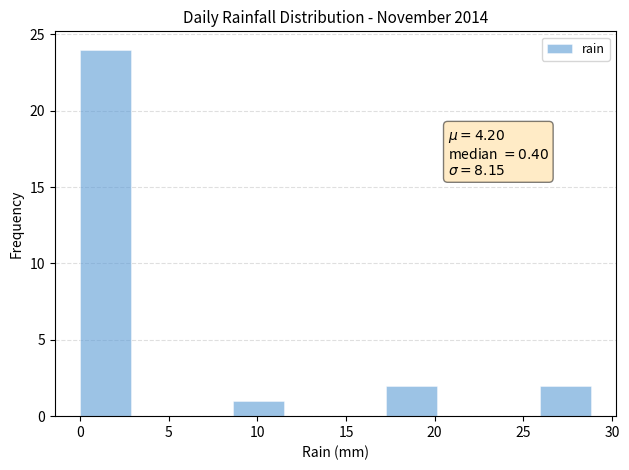

Which range on the x-axis has the tallest bar?

0.0 to 3.0